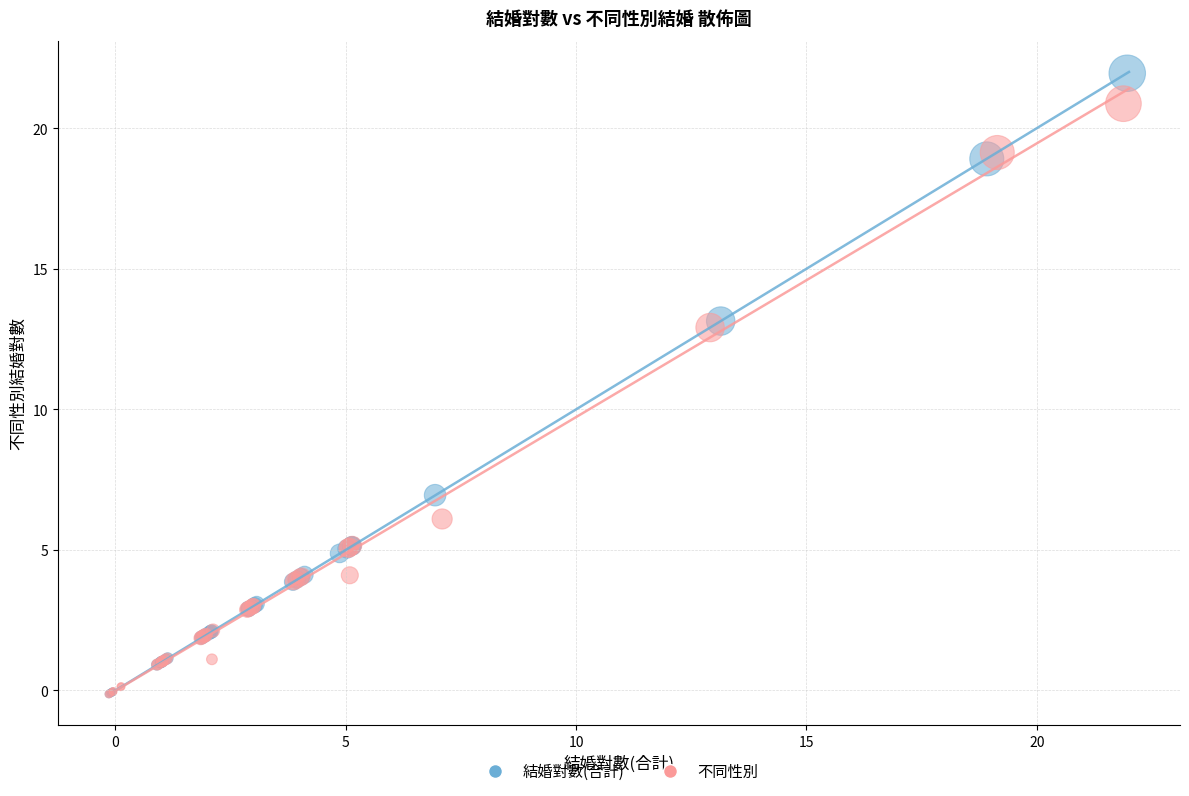

Which series has the widest spread of Y values?

結婚對數(合計)